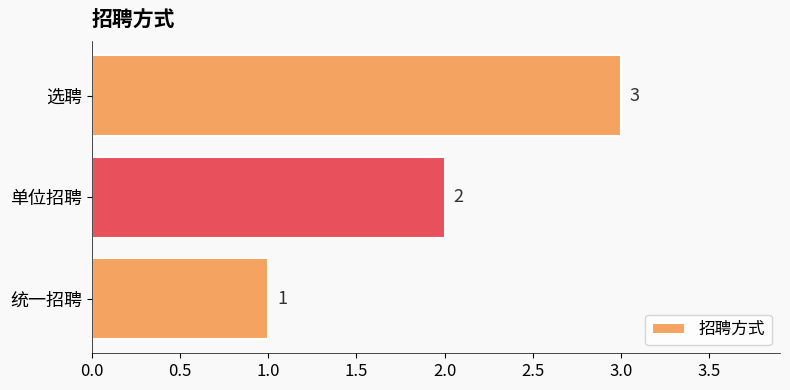

Rank the categories by value from highest to lowest.

选聘, 单位招聘, 统一招聘